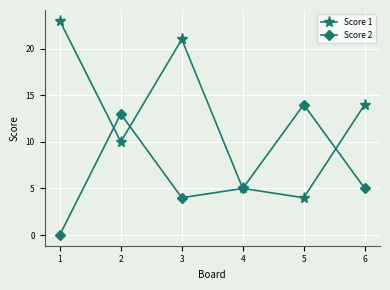

How many interior local valleys does the Score 1 series have?

2